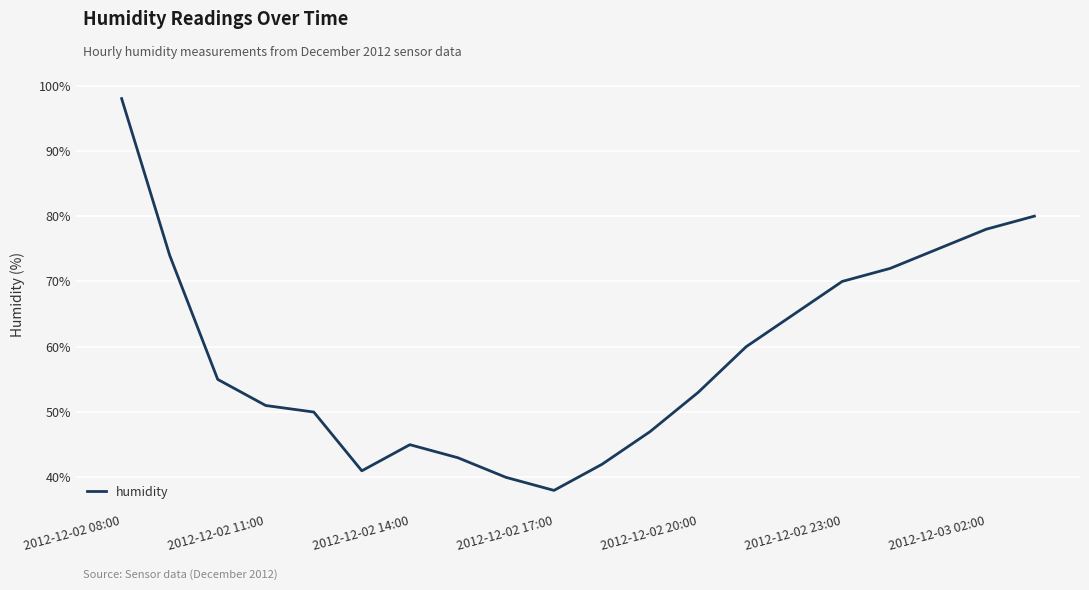

What is the difference between the maximum and minimum values?

60